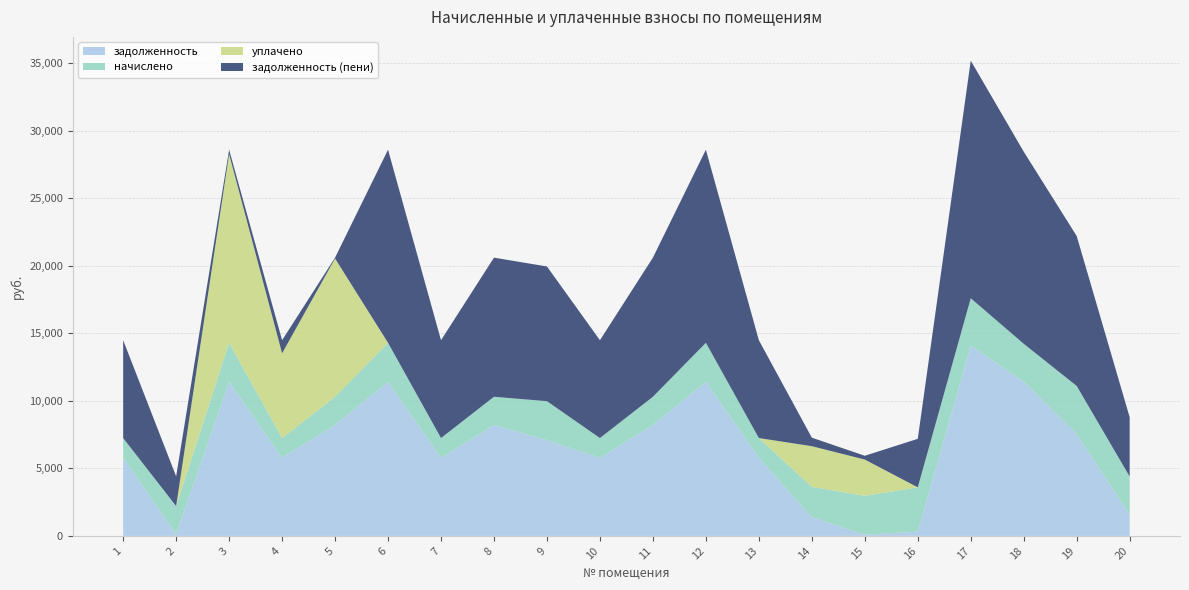

Reading left to right, transcribe all the data shown in this chart.

задолженность: 1=5779.2	2=124.0	3=11404.8	4=5779.2	5=8217.6	6=11404.8	7=5779.2	8=8217.6	9=7083.9	10=5779.2	11=8217.6	12=11404.8	13=5779.2	14=1386.7	15=78.6	16=320.8	17=14092.8	18=11404.8	19=7530.8	20=1576.8
начислено: 1=1462.9	2=2080.1	3=2886.8	4=1462.9	5=2080.1	6=2886.8	7=1462.9	8=2080.1	9=2886.8	10=1462.9	11=2080.1	12=2886.8	13=1462.9	14=2248.5	15=2886.8	16=3271.8	17=3495.1	18=2814.7	19=3567.2	20=2814.7
уплачено: 1=0.0	2=0.0	3=13970.9	4=6271.4	5=10233.5	6=0.0	7=0.0	8=0.0	9=0.0	10=0.0	11=0.0	12=0.0	13=0.0	14=3004.6	15=2685.0	16=0.0	17=0.0	18=0.0	19=0.0	20=0.0
задолженность (пени): 1=7242.1	2=2204.1	3=320.8	4=970.7	5=64.2	6=14291.6	7=7242.1	8=10297.7	9=9970.8	10=7242.1	11=10297.7	12=14291.6	13=7242.1	14=630.7	15=280.4	16=3592.6	17=17587.9	18=14219.5	19=11098.1	20=4391.4